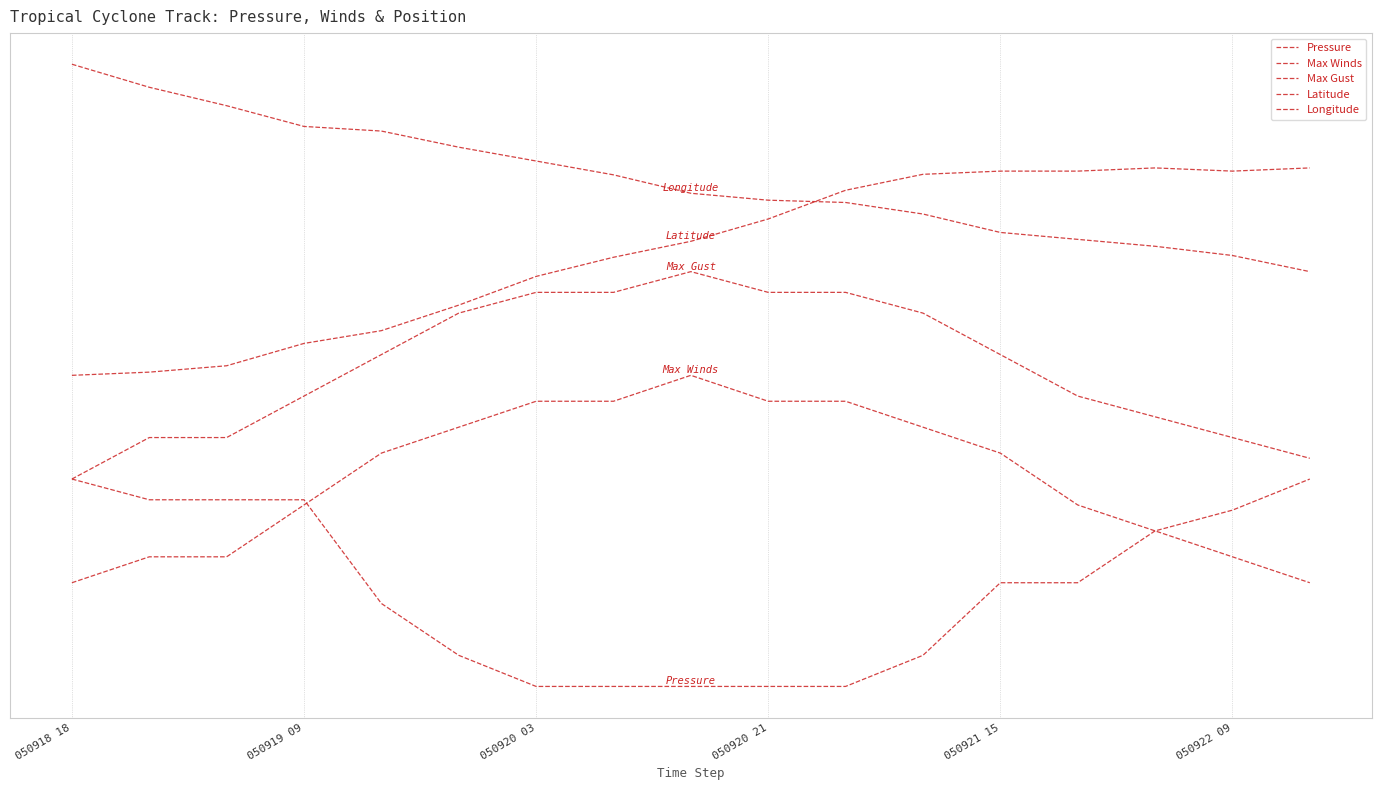

Where is the first local maximum for Max Winds?

8